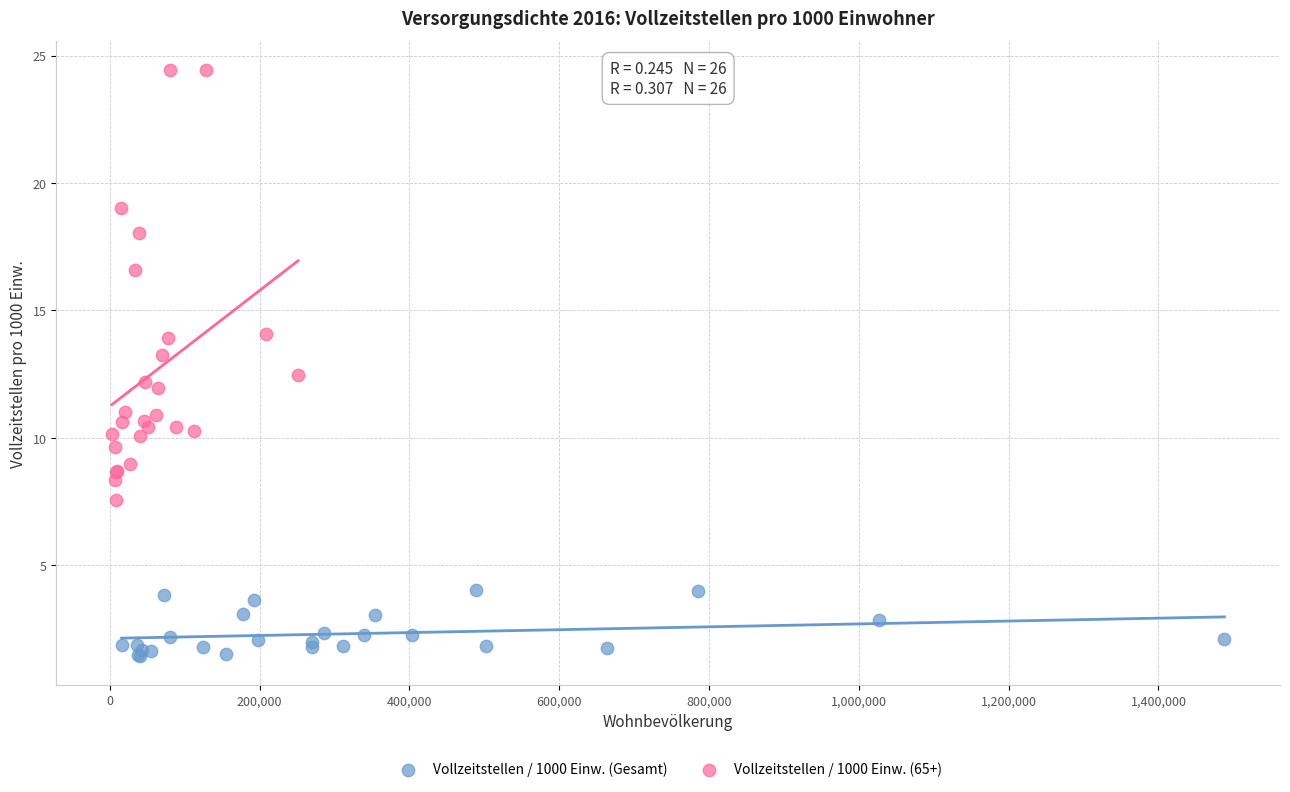

Which series has the widest spread of Y values?

Vollzeitstellen / 1000 Einw. (65+)